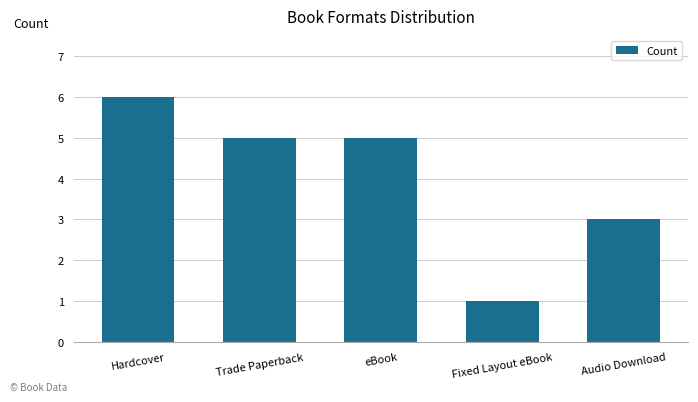

What is the label of the 1st bar from the right?

Audio Download